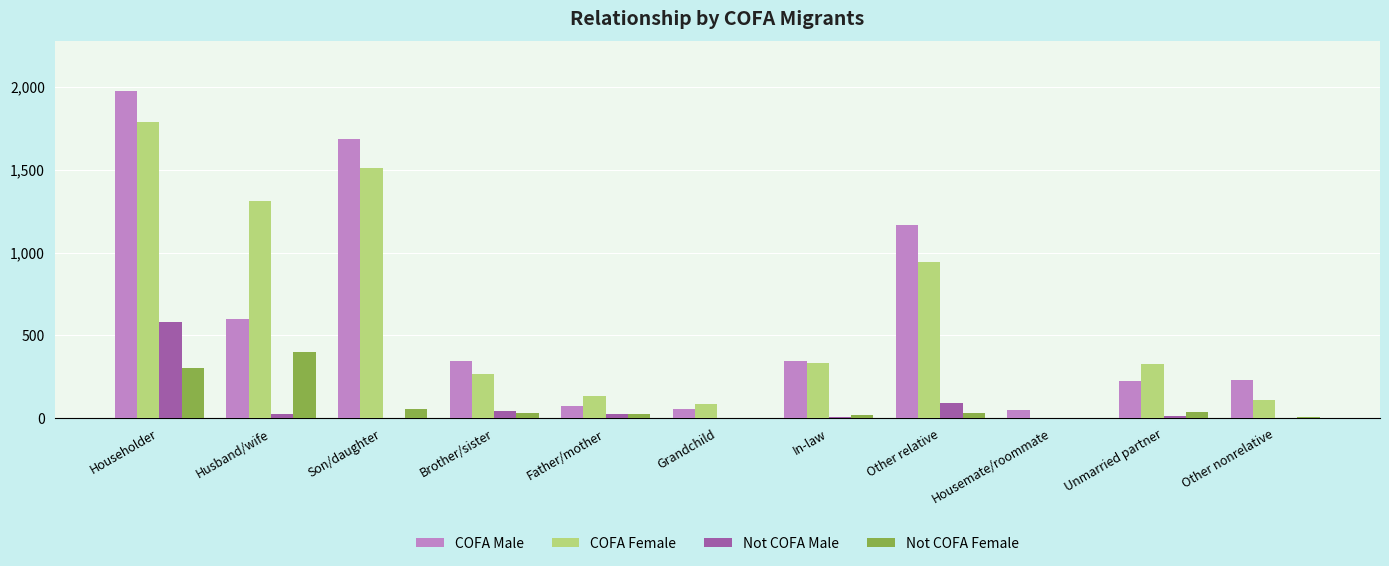

How many distinct data groups are displayed?

4